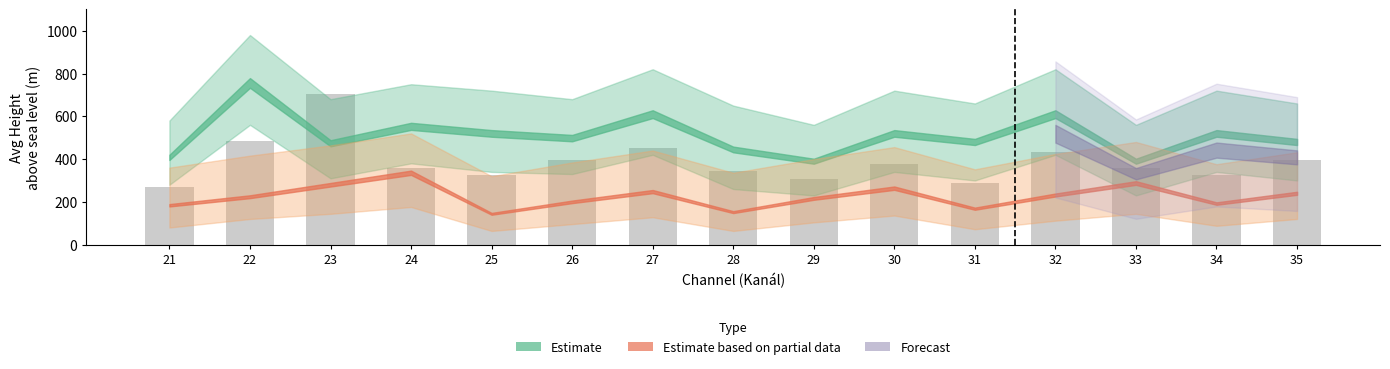

How many values are below 360?

6